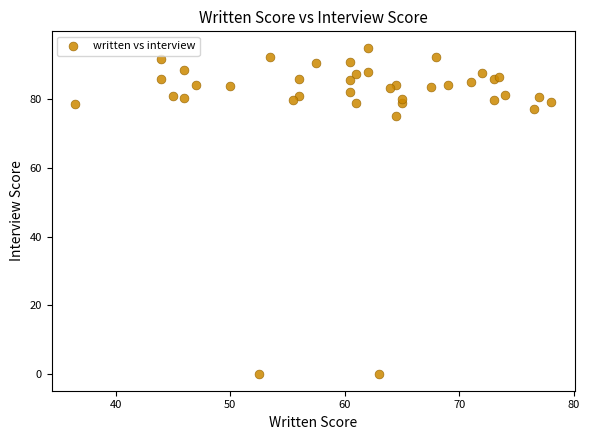

What Y value in the scatter plot is closest to 47?

75.0